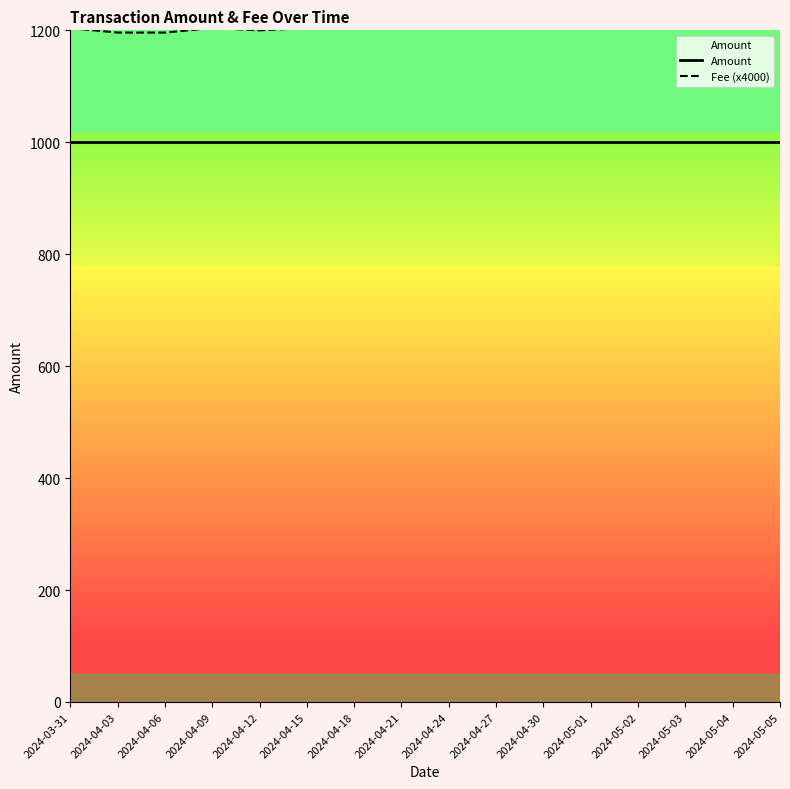

What is the smallest value displayed?

1000